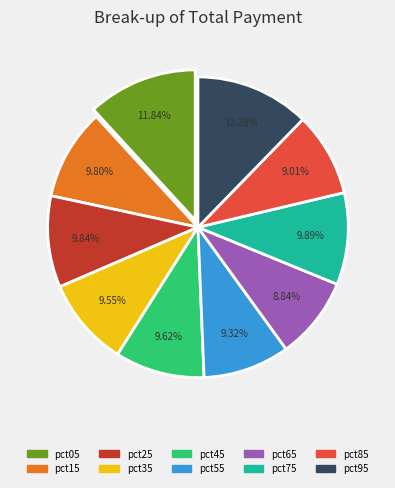

To the nearest percent, what is the difference between the largest and smallest slice percentages?

3%